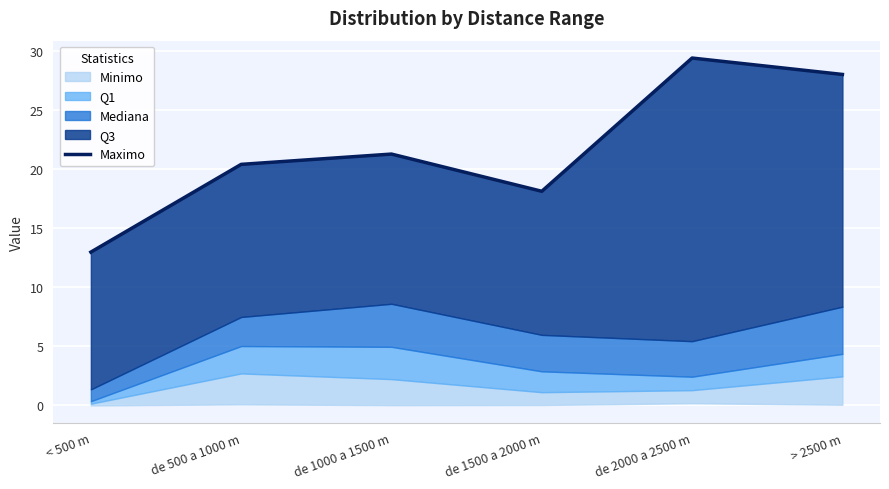

Does the chart display data point markers on the line(s)?

No